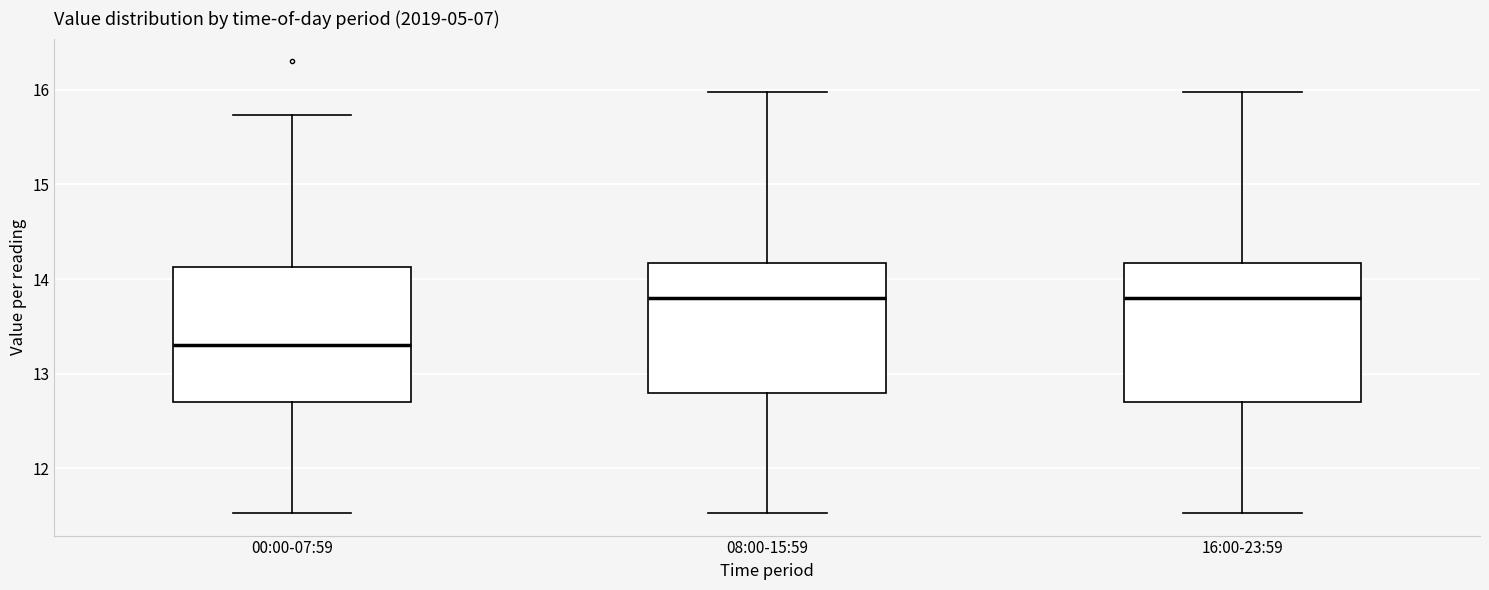

Which box's median line is the lowest?

00:00-07:59